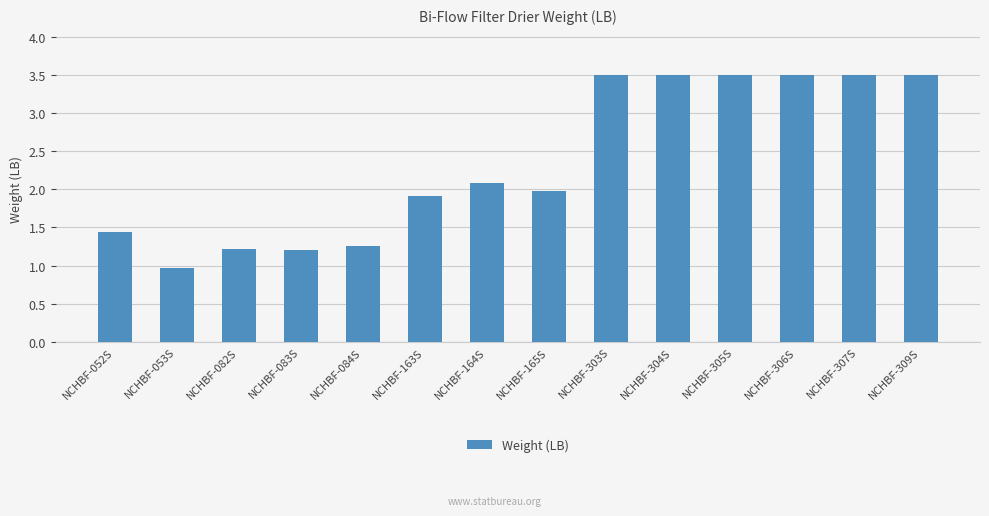

What is the maximum value shown in the chart?

3.5